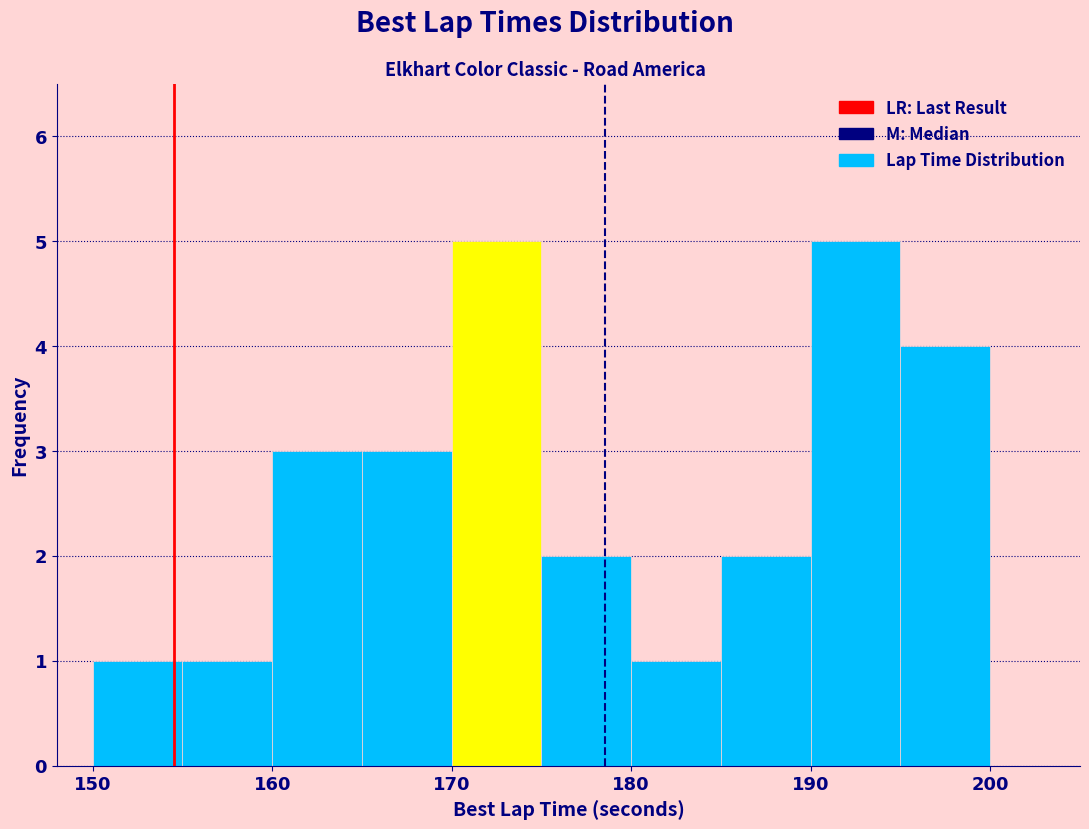

Reading left to right, transcribe this chart: for each bar, give the range it covers on the x-axis and its height. The values are not printed on the chart, so give them approximately, as read against the axis.

150 to 155: 1
155 to 160: 1
160 to 165: 3
165 to 170: 3
170 to 175: 5
175 to 180: 2
180 to 185: 1
185 to 190: 2
190 to 195: 5
195 to 200: 4